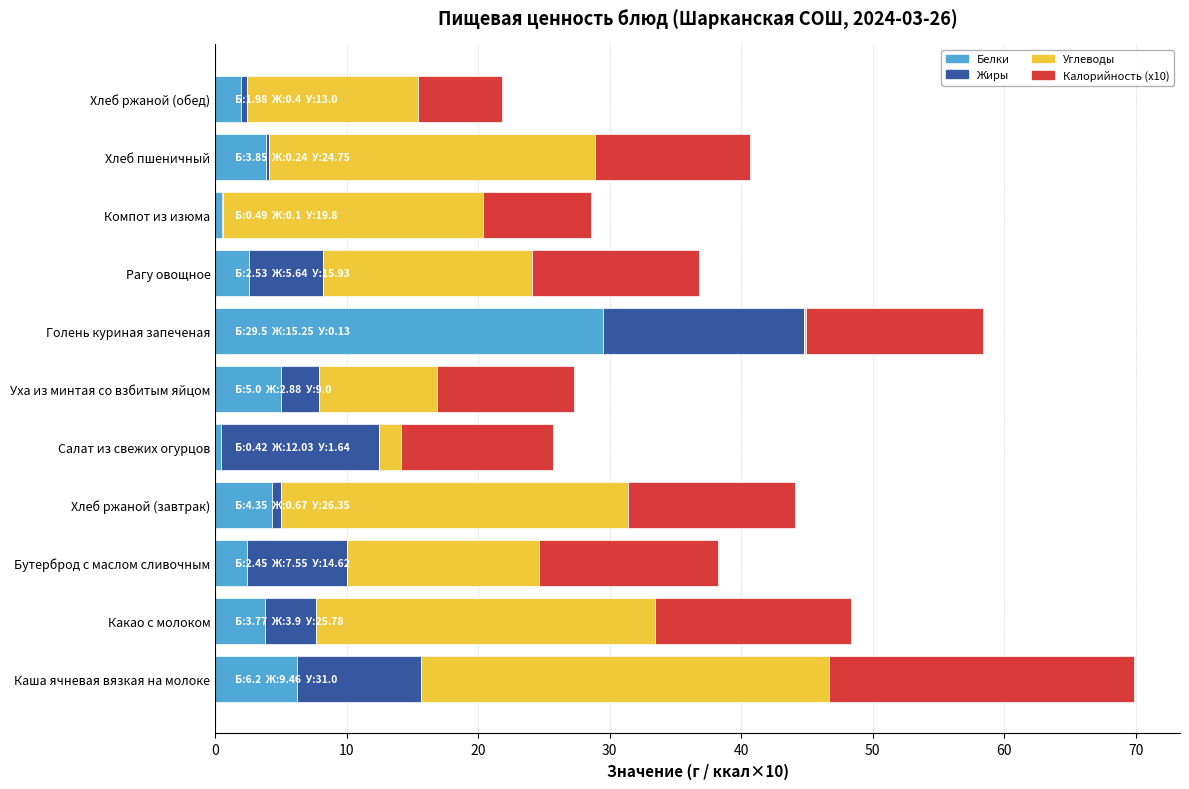

At which category is the sum across all series the highest?

Каша ячневая вязкая на молоке